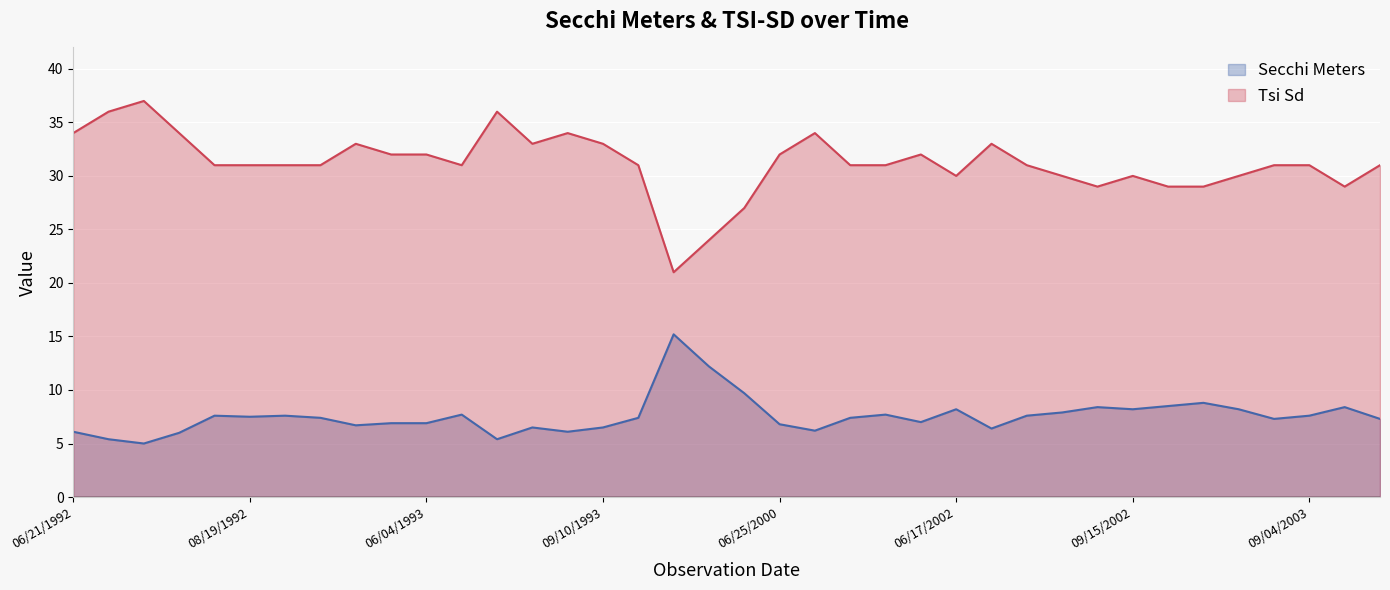

How many data points does each series have?

38